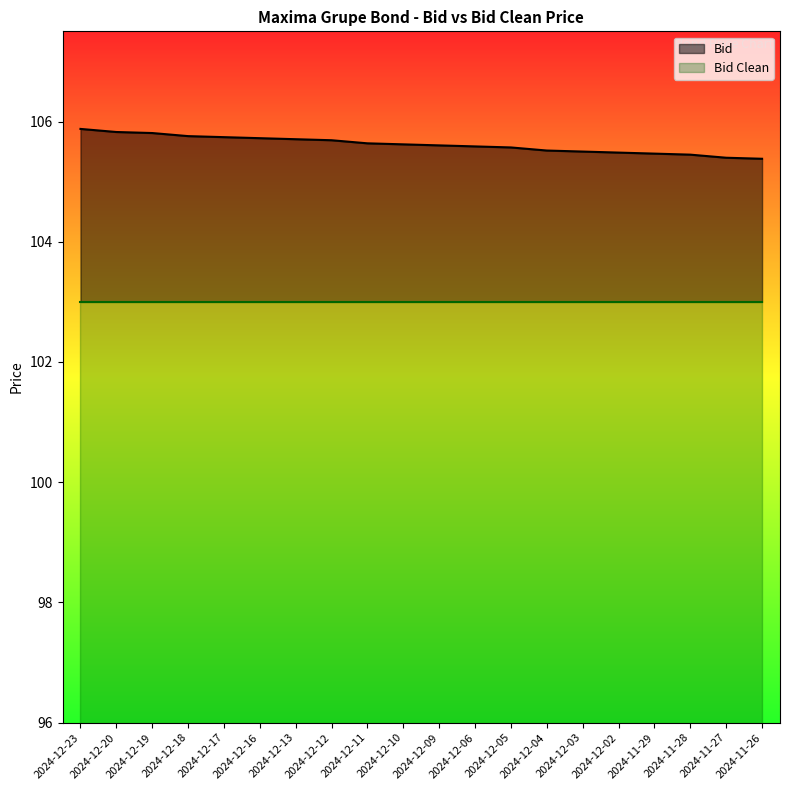

Between 2024-12-04 and 2024-11-27, which is larger?

2024-12-04